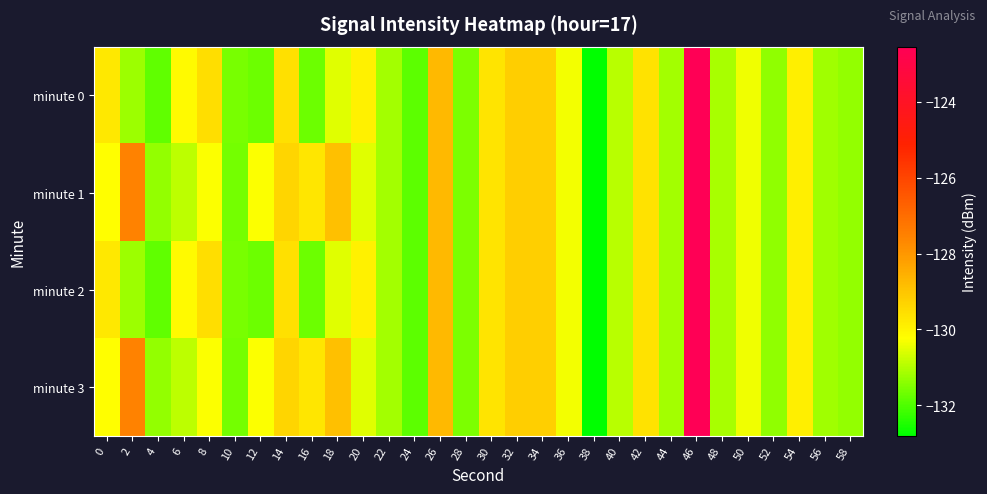

Between 0 and 48, which series saw the biggest shift?

minute 0